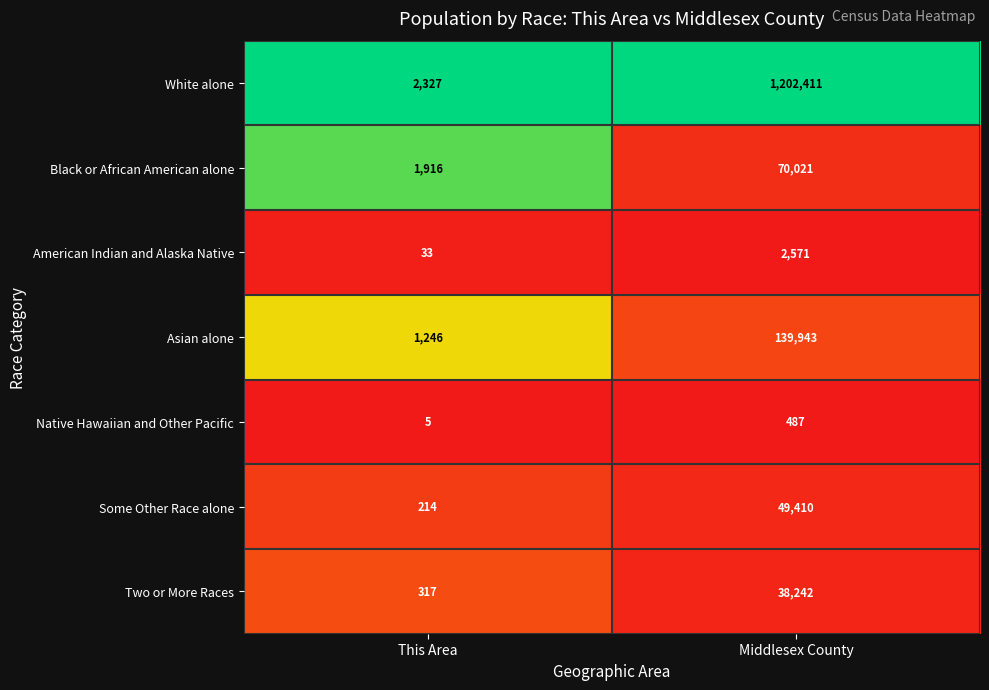

Rank the categories by Native Hawaiian and Other Pacific value from lowest to highest.

This Area, Middlesex County